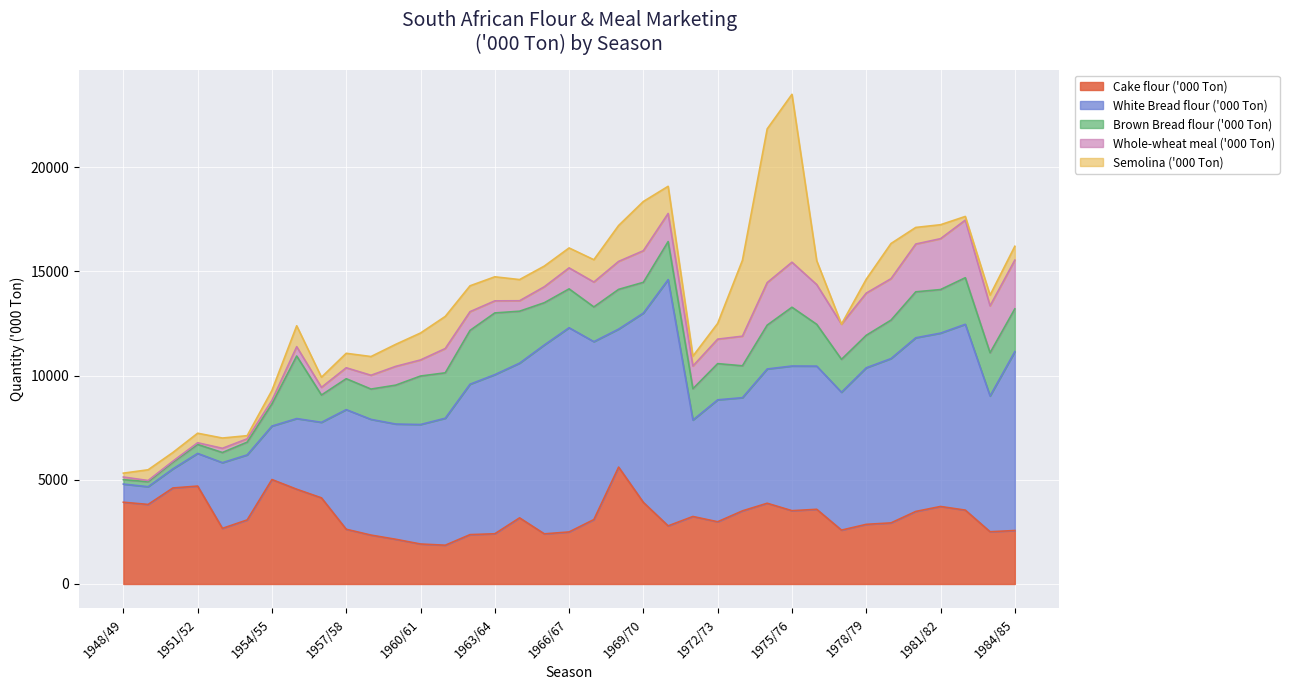

Reading right to left, extract all data points from this chart.

Cake flour ('000 Ton): 1984/85=2565.0	1983/84=2506.0	1982/83=3543.0	1981/82=3718.0	1980/81=3480.0	1979/80=2931.0	1978/79=2861.0	1977/78=2584.0	1976/77=3582.0	1975/76=3516.0	1974/75=3873.0	1973/74=3507.0	1972/73=2985.0	1971/72=3238.0	1970/71=2788.0	1969/70=3913.0	1968/69=5605.0	1967/68=3090.0	1966/67=2497.0	1965/66=2405.0	1964/65=3172.0	1963/64=2409.0	1962/63=2368.0	1961/62=1860.2	1960/61=1918.2	1959/60=2144.6	1958/59=2345.5	1957/58=2625.4	1956/57=4130.9	1955/56=4545.4	1954/55=5009.9	1953/54=3072.6	1952/53=2668.0	1951/52=4696.5	1950/51=4605.3	1949/50=3815.6	1948/49=3921.8
White Bread flour ('000 Ton): 1984/85=8580.0	1983/84=6512.0	1982/83=8913.0	1981/82=8314.0	1980/81=8330.0	1979/80=7881.0	1978/79=7509.0	1977/78=6613.0	1976/77=6868.0	1975/76=6939.0	1974/75=6440.0	1973/74=5429.0	1972/73=5849.0	1971/72=4626.0	1970/71=11811.0	1969/70=9081.0	1968/69=6620.0	1967/68=8534.0	1966/67=9794.0	1965/66=9060.0	1964/65=7420.0	1963/64=7632.0	1962/63=7215.0	1961/62=6089.9	1960/61=5731.1	1959/60=5527.0	1958/59=5549.7	1957/58=5738.4	1956/57=3623.3	1955/56=3388.8	1954/55=2564.6	1953/54=3119.4	1952/53=3151.1	1951/52=1566.7	1950/51=914.4	1949/50=850.0	1948/49=870.4
Brown Bread flour ('000 Ton): 1984/85=2052.0	1983/84=2071.0	1982/83=2234.0	1981/82=2090.0	1980/81=2204.0	1979/80=1844.0	1978/79=1558.0	1977/78=1578.0	1976/77=2004.0	1975/76=2819.0	1974/75=2103.0	1973/74=1529.0	1972/73=1736.0	1971/72=1501.0	1970/71=1825.0	1969/70=1476.0	1968/69=1906.0	1967/68=1665.0	1966/67=1864.0	1965/66=2026.0	1964/65=2492.0	1963/64=2960.0	1962/63=2580.0	1961/62=2178.6	1960/61=2325.1	1959/60=1866.5	1958/59=1454.2	1957/58=1482.3	1956/57=1309.1	1955/56=2999.0	1954/55=1062.8	1953/54=610.5	1952/53=486.7	1951/52=428.6	1950/51=320.7	1949/50=238.6	1948/49=212.3
Whole-wheat meal ('000 Ton): 1984/85=2336.0	1983/84=2252.0	1982/83=2763.0	1981/82=2441.0	1980/81=2292.0	1979/80=1987.0	1978/79=2023.0	1977/78=1688.0	1976/77=1906.0	1975/76=2160.0	1974/75=2039.0	1973/74=1421.0	1972/73=1174.0	1971/72=1089.0	1970/71=1348.0	1969/70=1515.0	1968/69=1341.0	1967/68=1194.0	1966/67=1007.0	1965/66=766.0	1964/65=501.0	1963/64=579.0	1962/63=899.0	1961/62=1165.3	1960/61=771.1	1959/60=900.4	1958/59=661.8	1957/58=525.3	1956/57=367.9	1955/56=448.0	1954/55=169.2	1953/54=159.7	1952/53=201.8	1951/52=82.6	1950/51=49.0	1949/50=59.0	1948/49=126.1
Semolina ('000 Ton): 1984/85=665.0	1983/84=514.0	1982/83=176.0	1981/82=669.0	1980/81=796.0	1979/80=1688.0	1978/79=667.0	1977/78=0.0	1976/77=1144.0	1975/76=8053.0	1974/75=7374.0	1973/74=3640.0	1972/73=755.0	1971/72=475.0	1970/71=1303.0	1969/70=2362.0	1968/69=1723.0	1967/68=1071.0	1966/67=956.0	1965/66=992.0	1964/65=1016.0	1963/64=1154.0	1962/63=1241.0	1961/62=1539.9	1960/61=1292.3	1959/60=1056.9	1958/59=898.6	1957/58=693.5	1956/57=486.3	1955/56=1004.0	1954/55=476.3	1953/54=152.0	1952/53=493.1	1951/52=457.2	1950/51=418.2	1949/50=514.8	1948/49=185.5